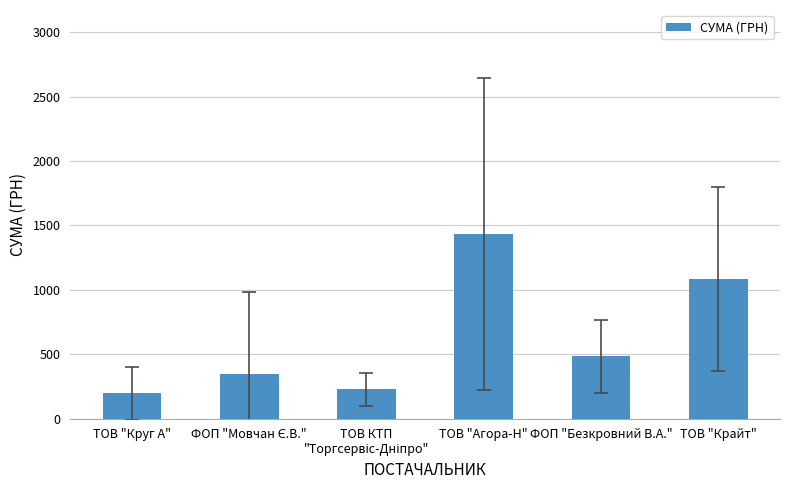

What is the value of the 1st bar from the left?

194.7